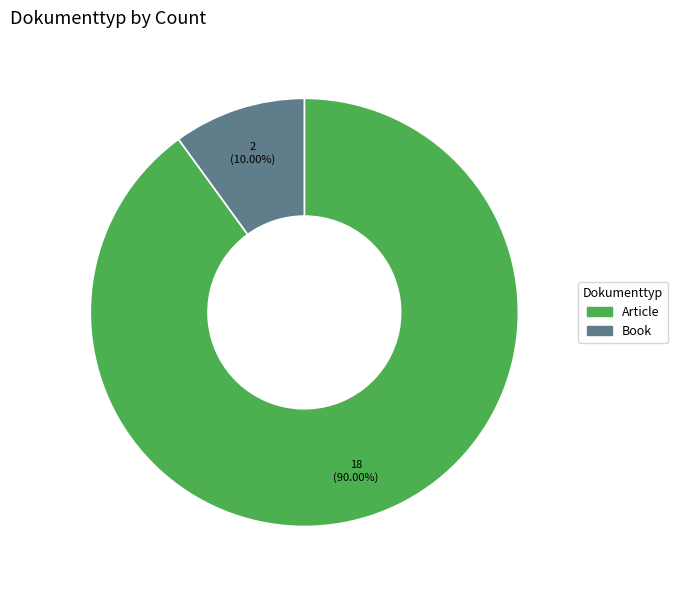

How many slices are in this pie chart?

2